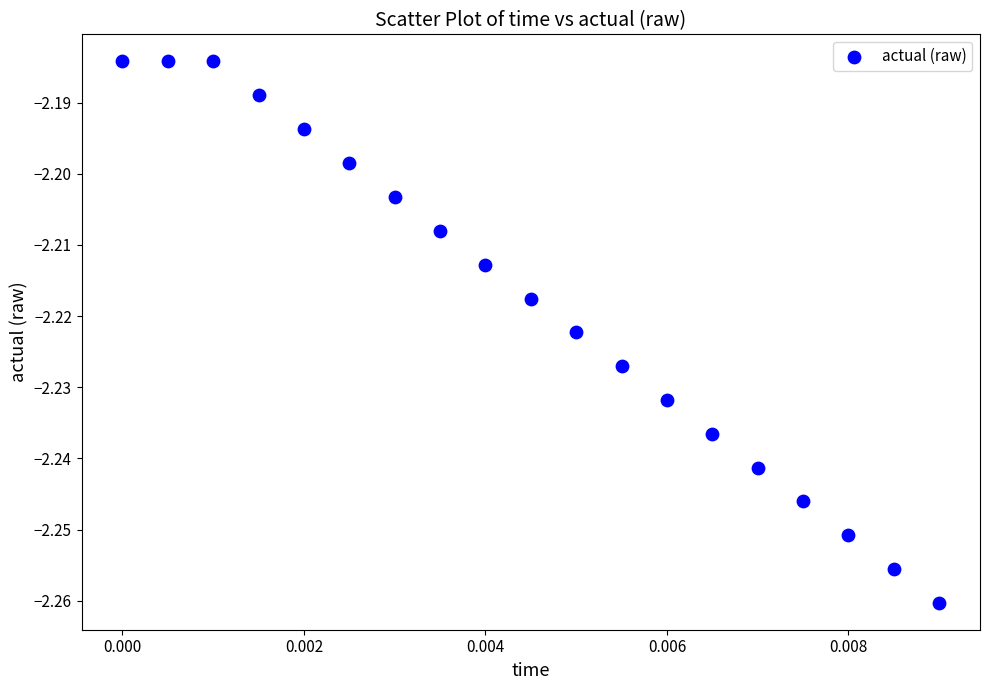

How many points are shown in the scatter plot?

19